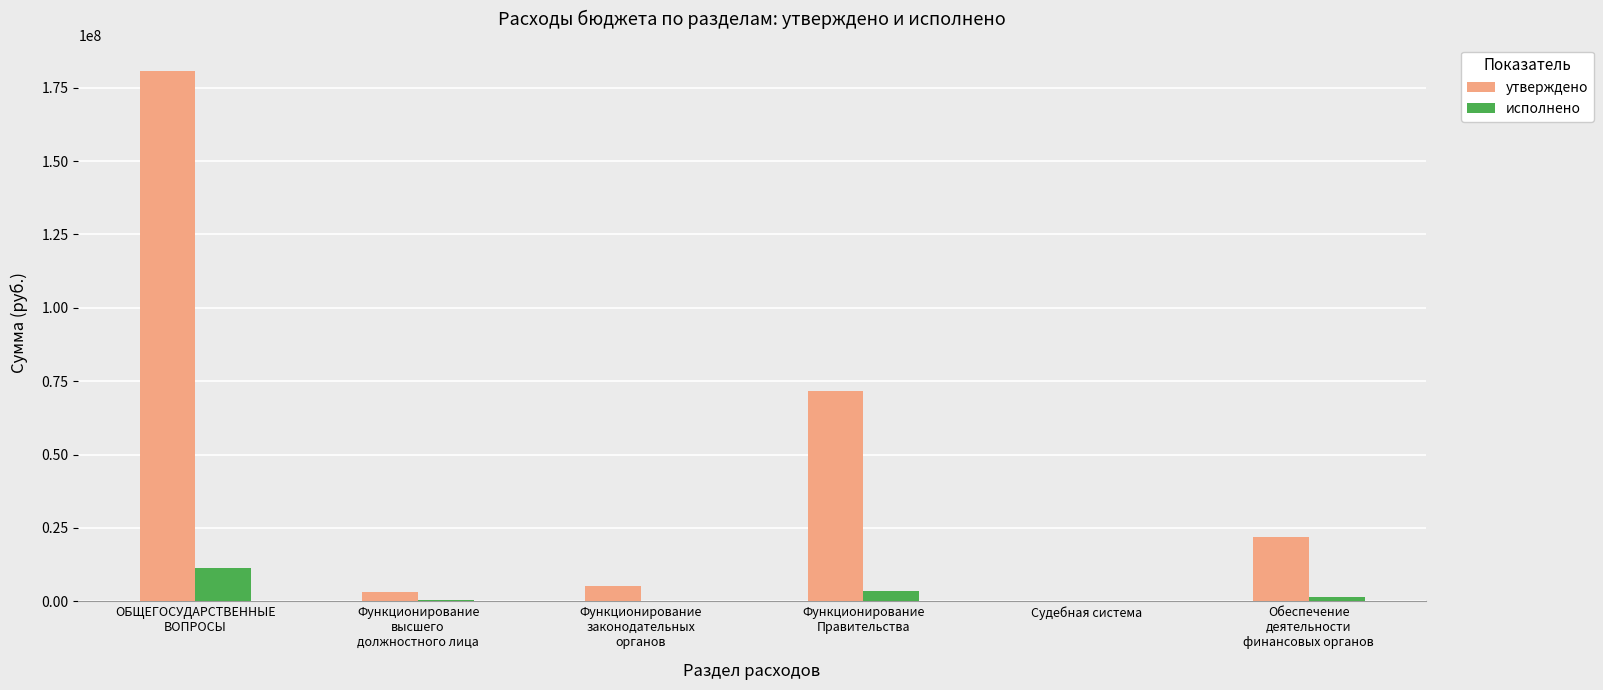

True or false: утверждено has a value of 2500.0 at Судебная система.

True